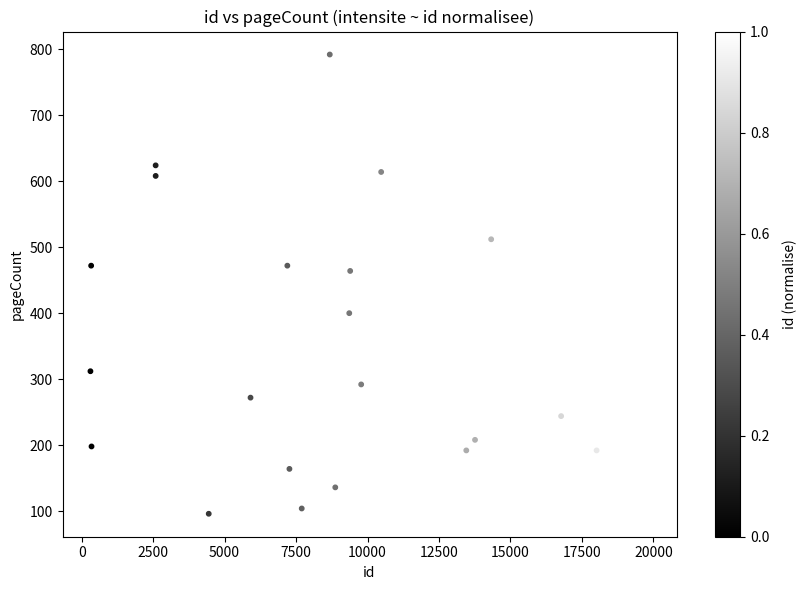

What Y value in the scatter plot is closest to 444?

464